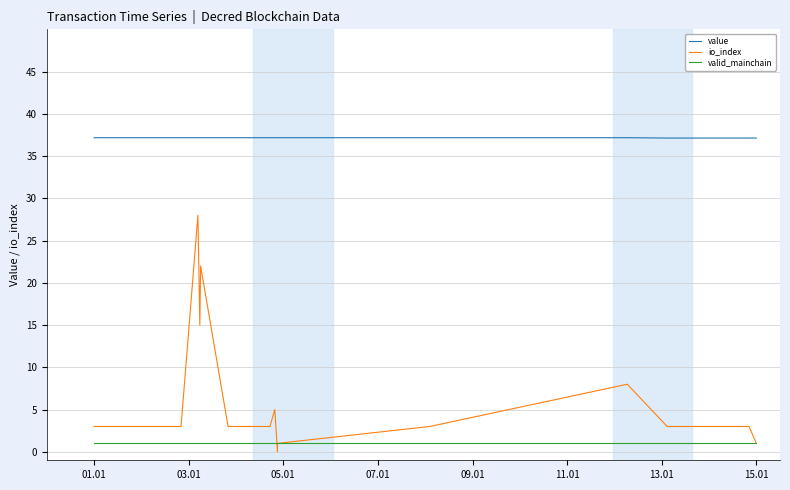

How many lines are shown in the chart?

3